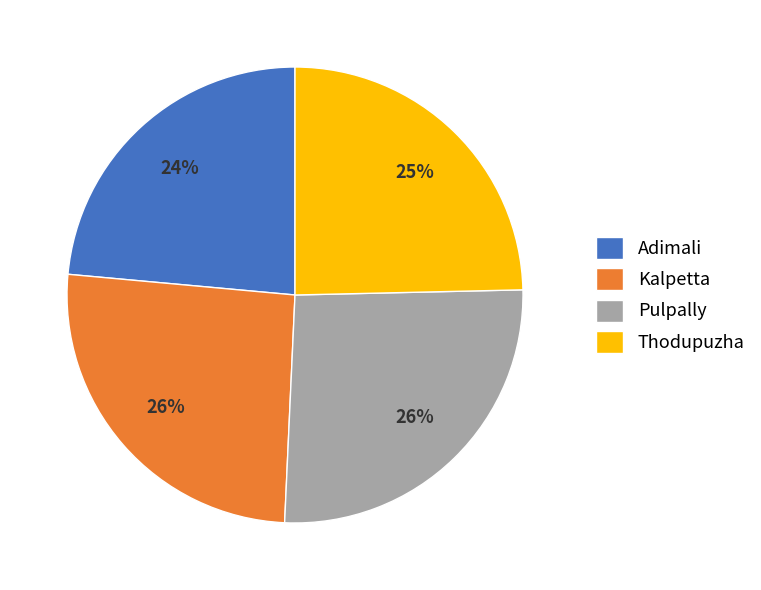

Is there a majority slice in this chart?

No